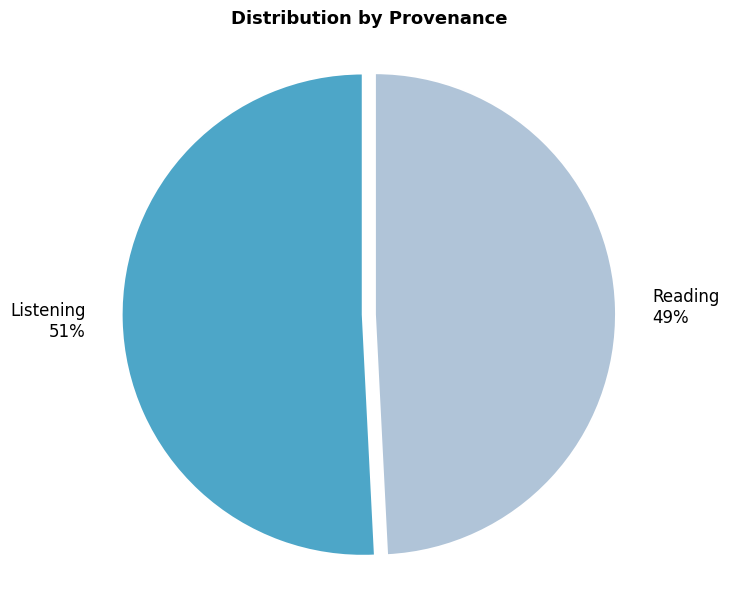

To the nearest percent, what is the average slice percentage?

50%